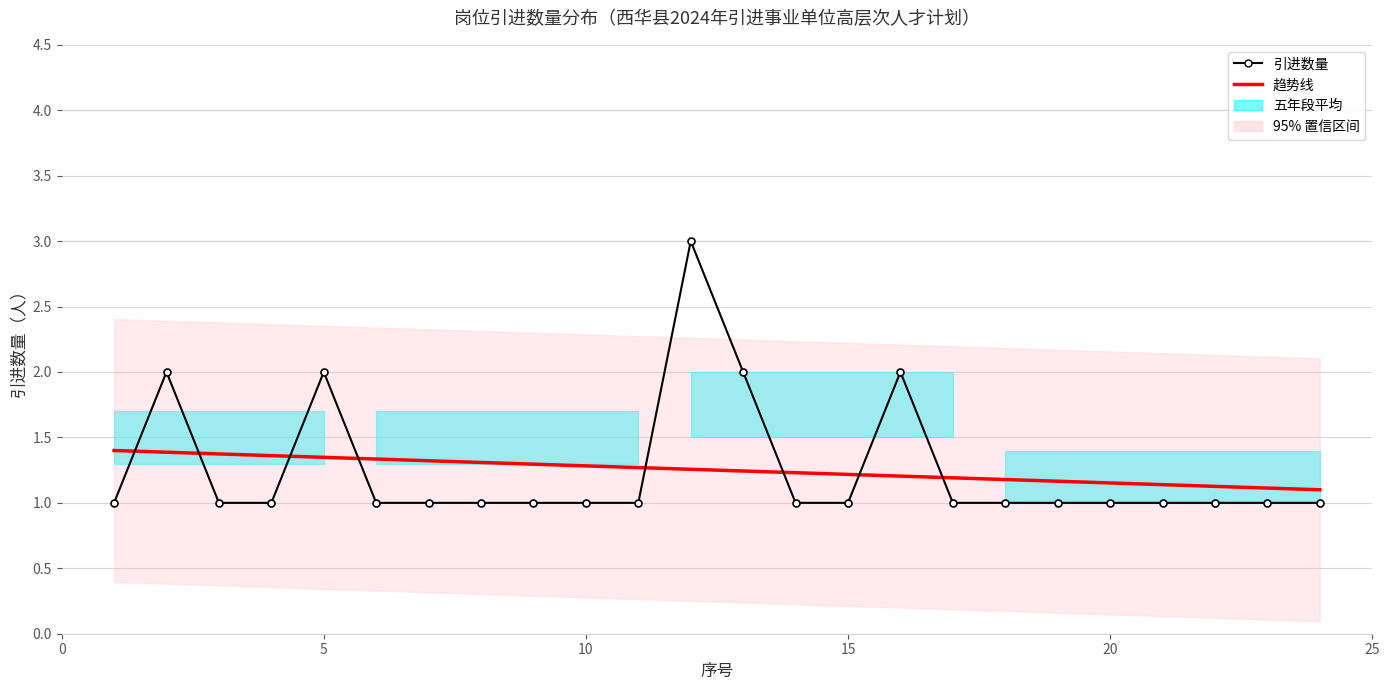

Reading right to left, what are all the values shown in this chart?

引进数量: 1.0	1.0	1.0	1.0	1.0	1.0	1.0	1.0	2.0	1.0	1.0	2.0	3.0	1.0	1.0	1.0	1.0	1.0	1.0	2.0	1.0	1.0	2.0	1.0
趋势线: 1.1	1.1	1.1	1.1	1.2	1.2	1.2	1.2	1.2	1.2	1.2	1.2	1.3	1.3	1.3	1.3	1.3	1.3	1.3	1.3	1.4	1.4	1.4	1.4